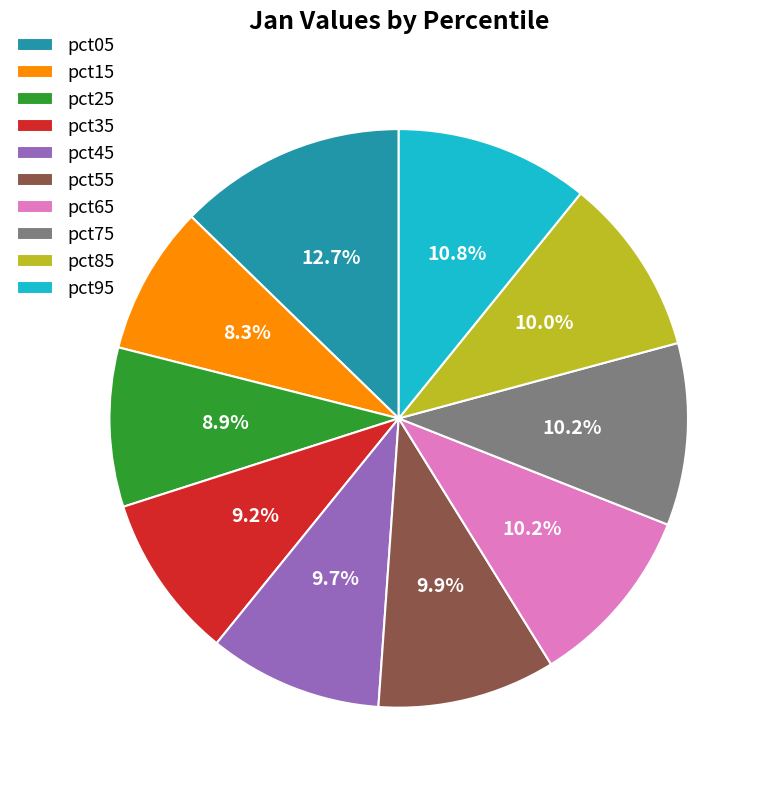

How many segments does this pie chart have?

10